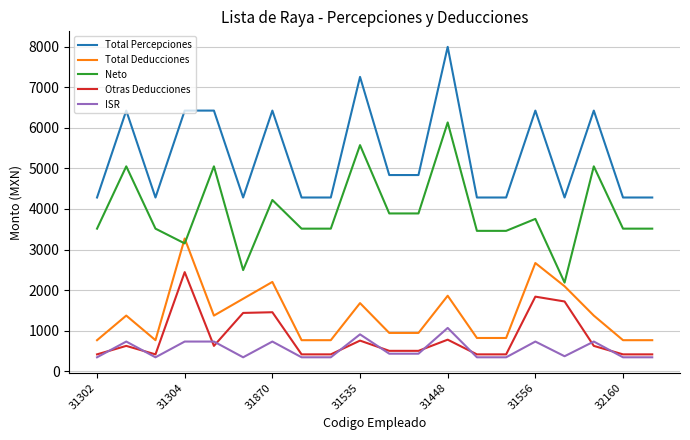

At how many categories does at least one series exceed 2450?

20